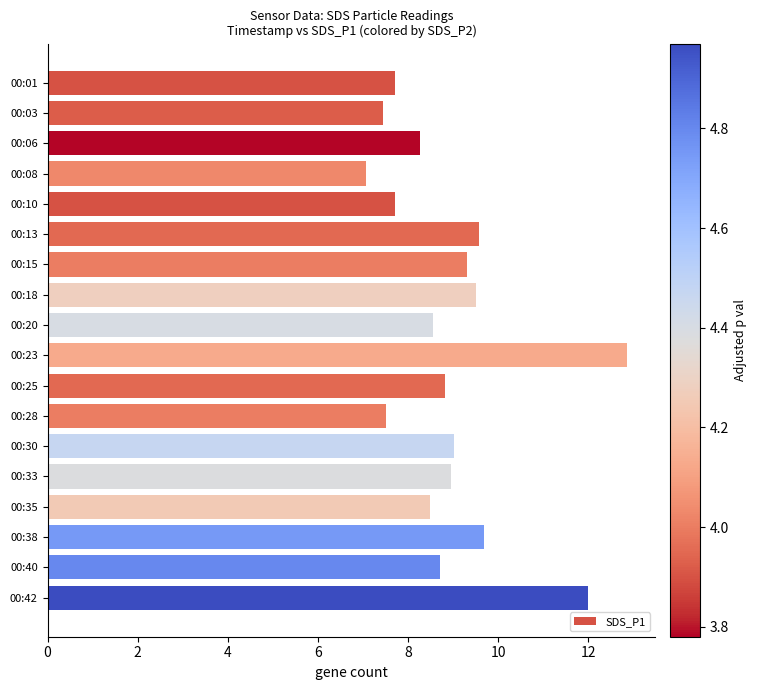

What is the sum of all values?

161.1